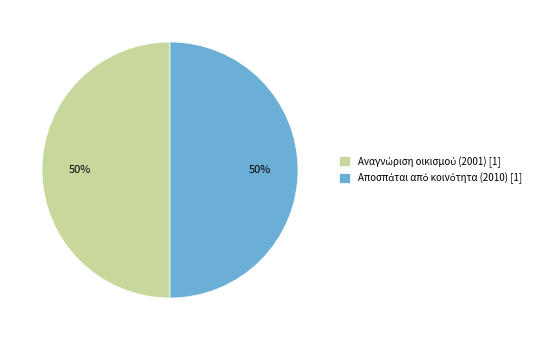

To the nearest percent, what is the average slice percentage?

50%